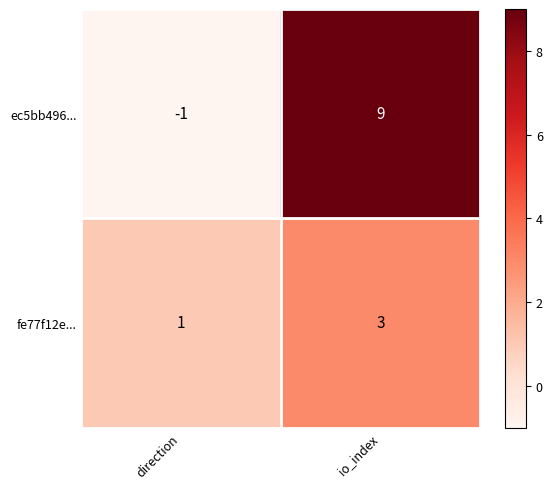

At which label is ec5bb496... closest to 4?

direction